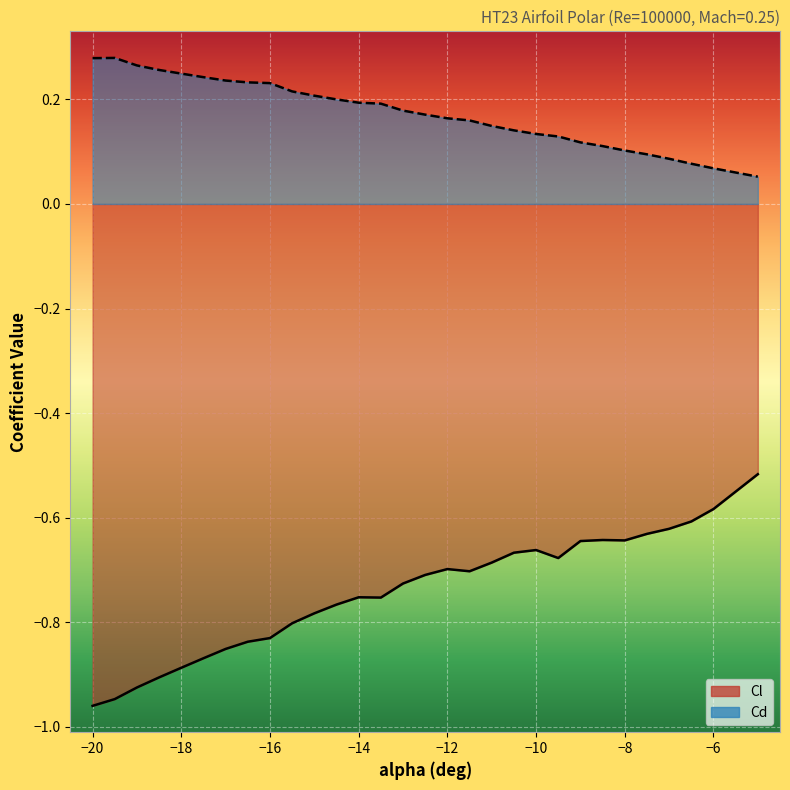

Rank the series by their average value, from highest to lowest.

Cd, Cl